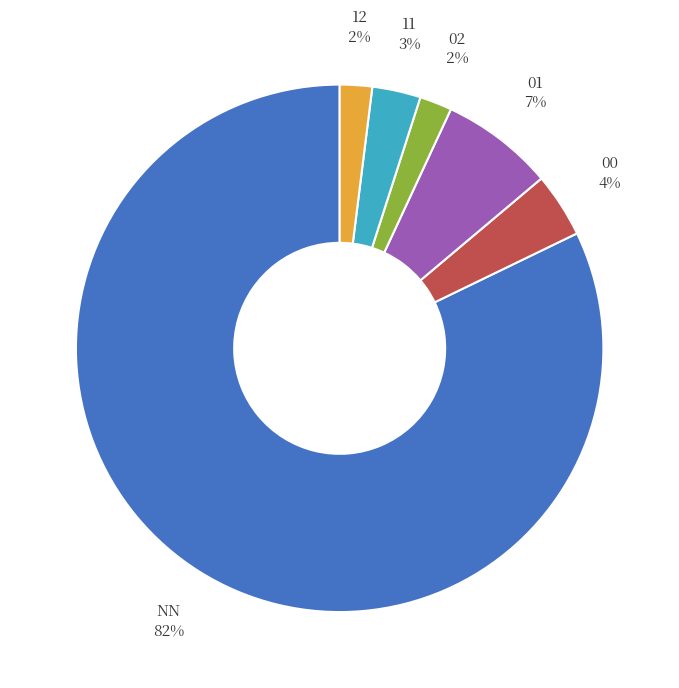

Which category accounts for the majority?

NN